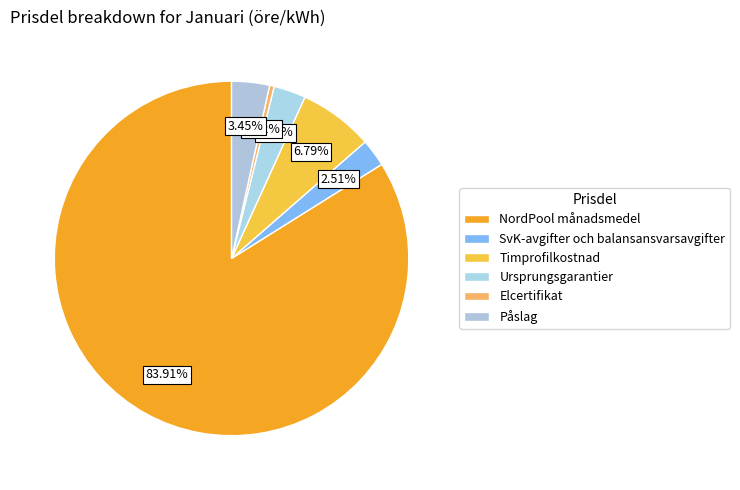

Count the number of slices in the pie.

6